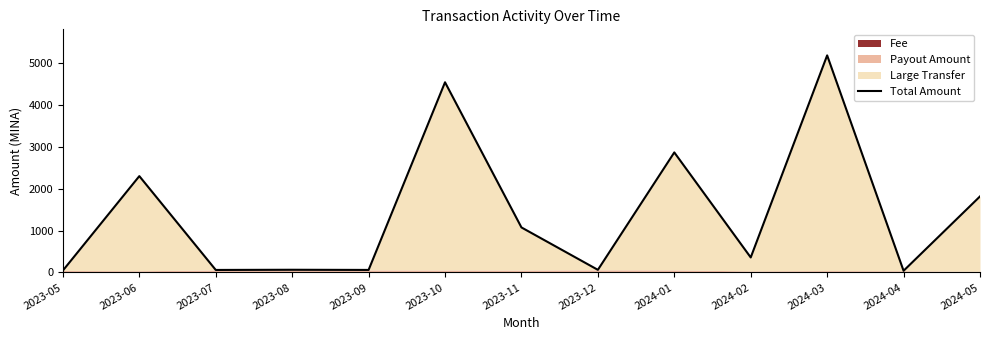

The chart shows a value of 475.7 at 2023-11. True or false?

False